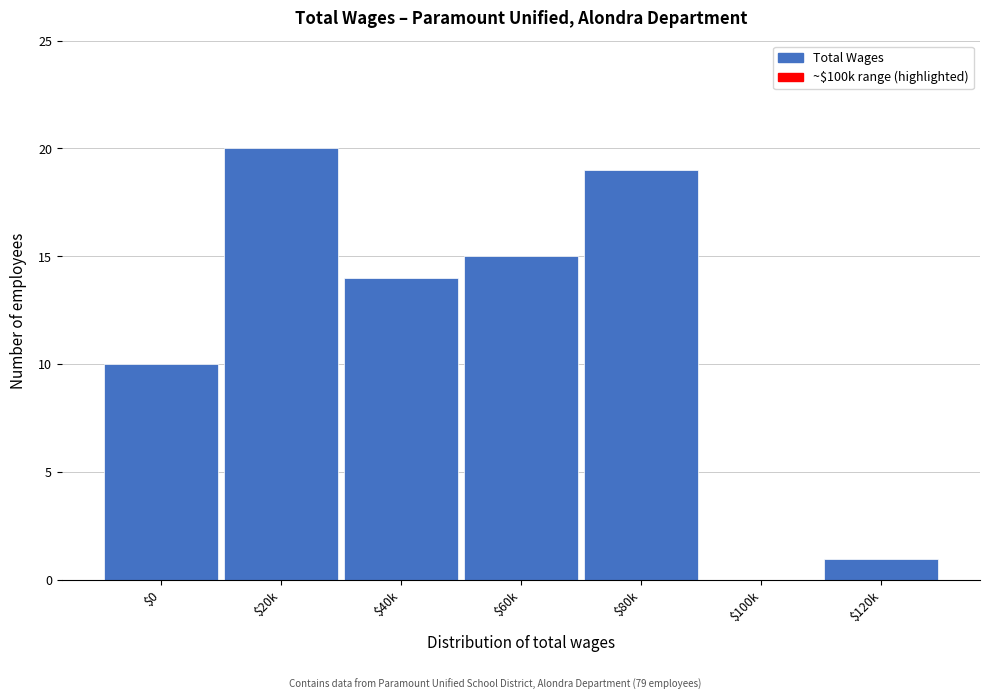

True or false: the data shows 8 at $60k.

False